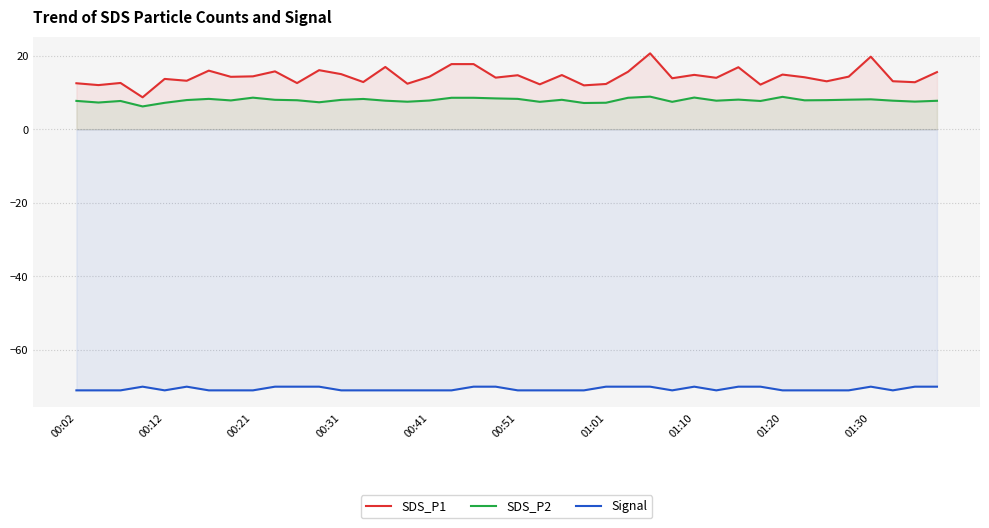

What is the value of the SDS_P2 point at the 17th from the left?

7.8